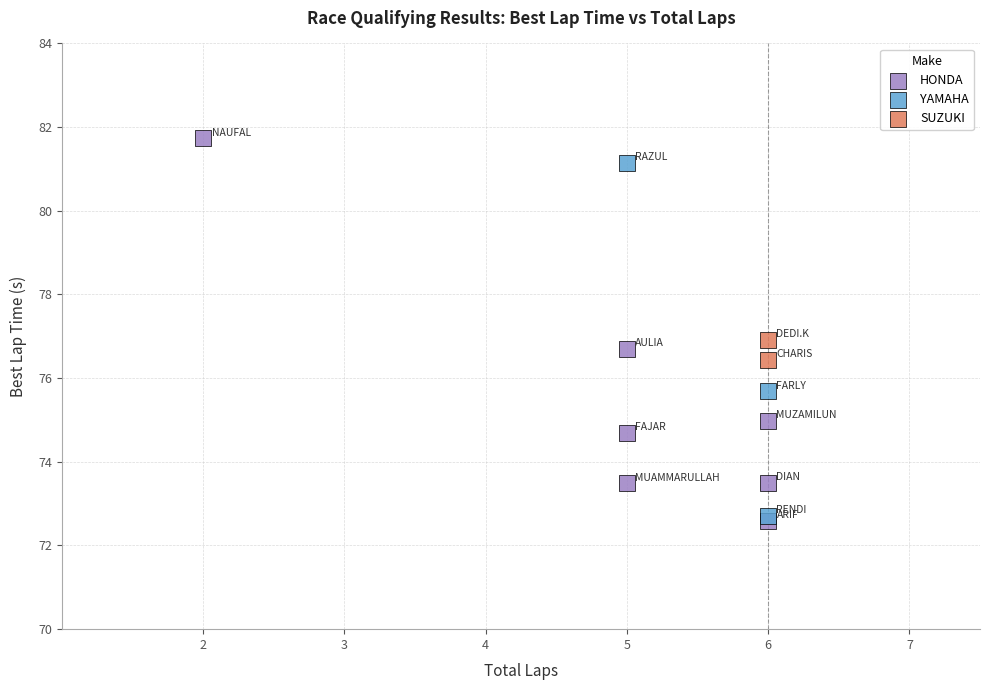

Which series has the largest Y range (max minus min)?

HONDA